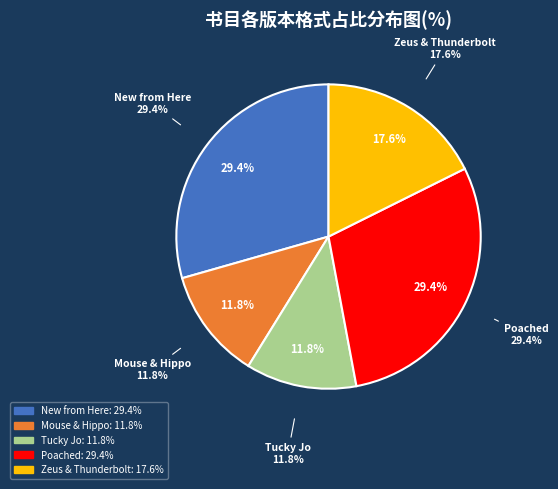

Which category has the biggest portion of the pie?

New from Here